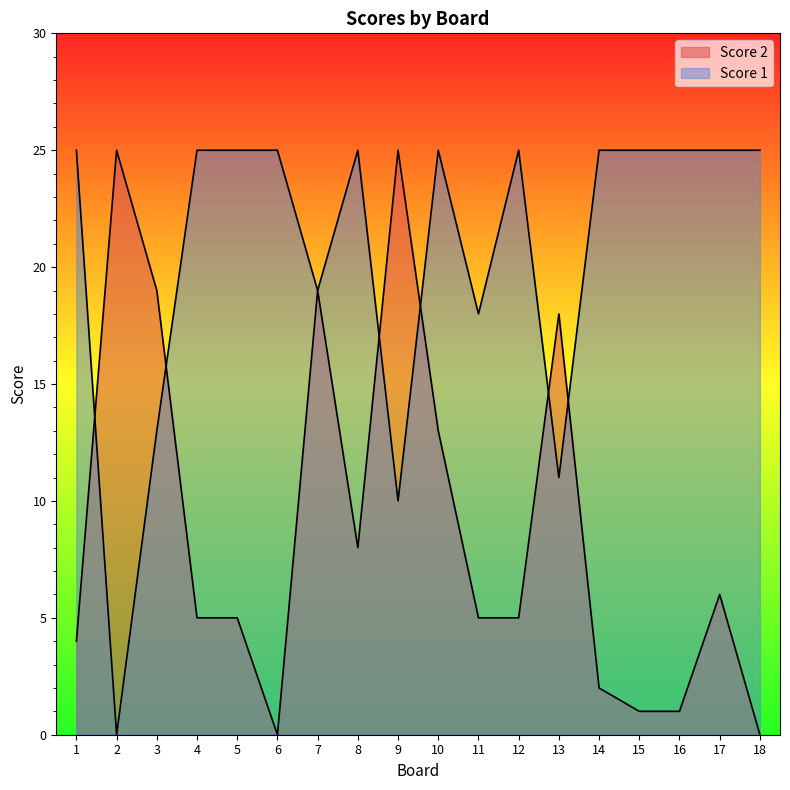

Between 7 and 12, which is larger?

7